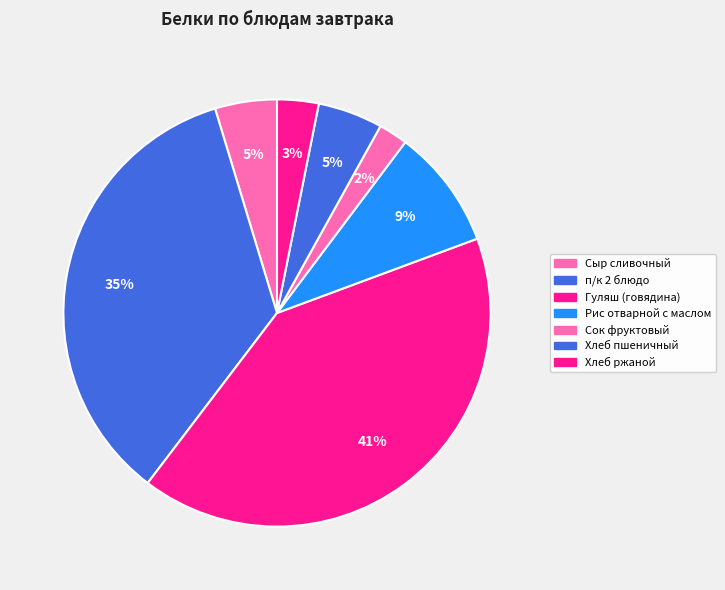

Is Гуляш (говядина) the majority of the pie?

No